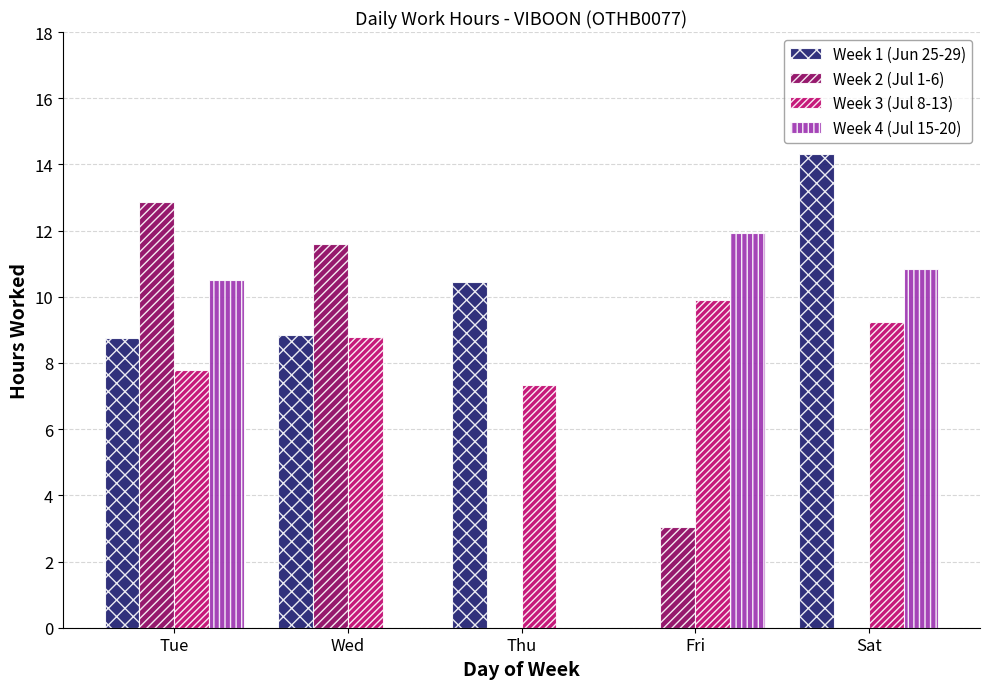

Is it true that Week 2 (Jul 1-6) equals 4.3 at Fri?

False